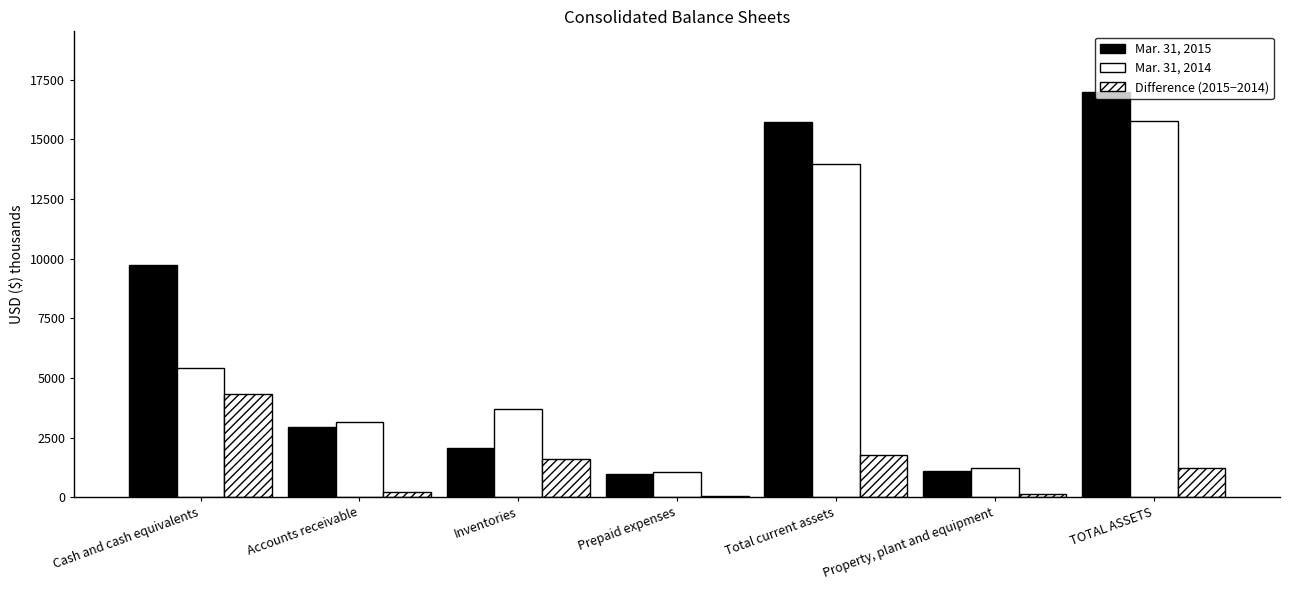

Rank the series by their maximum value, from highest to lowest.

Mar. 31, 2015, Mar. 31, 2014, Difference (2015−2014)